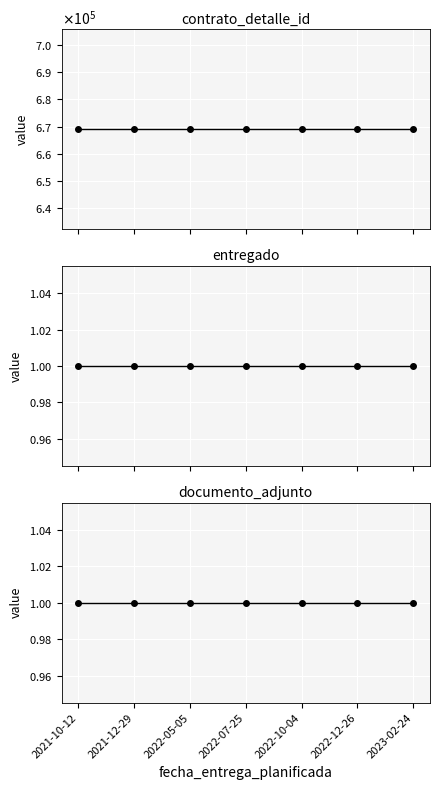

What is the label of the 7th point from the right?

2021-10-12